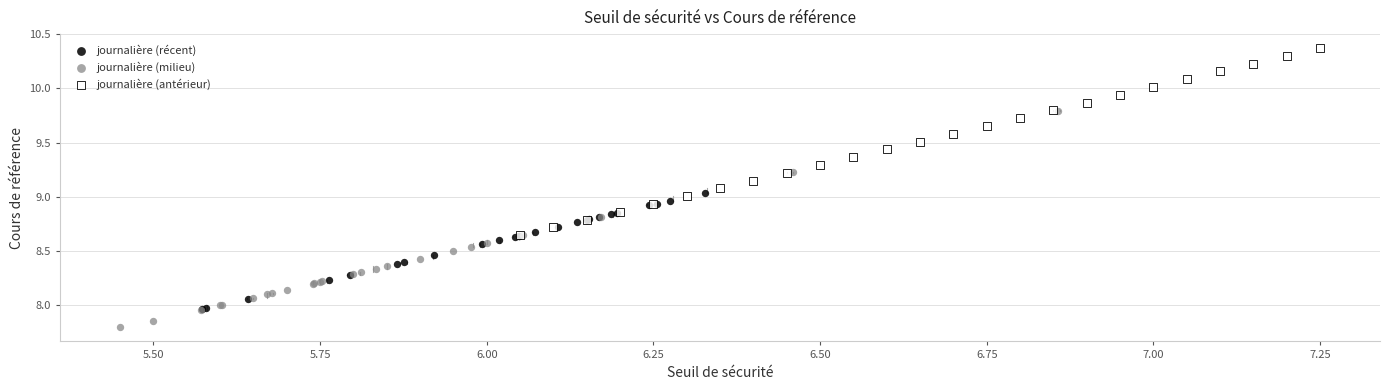

Which series reaches the maximum Y coordinate?

journalière (antérieur)